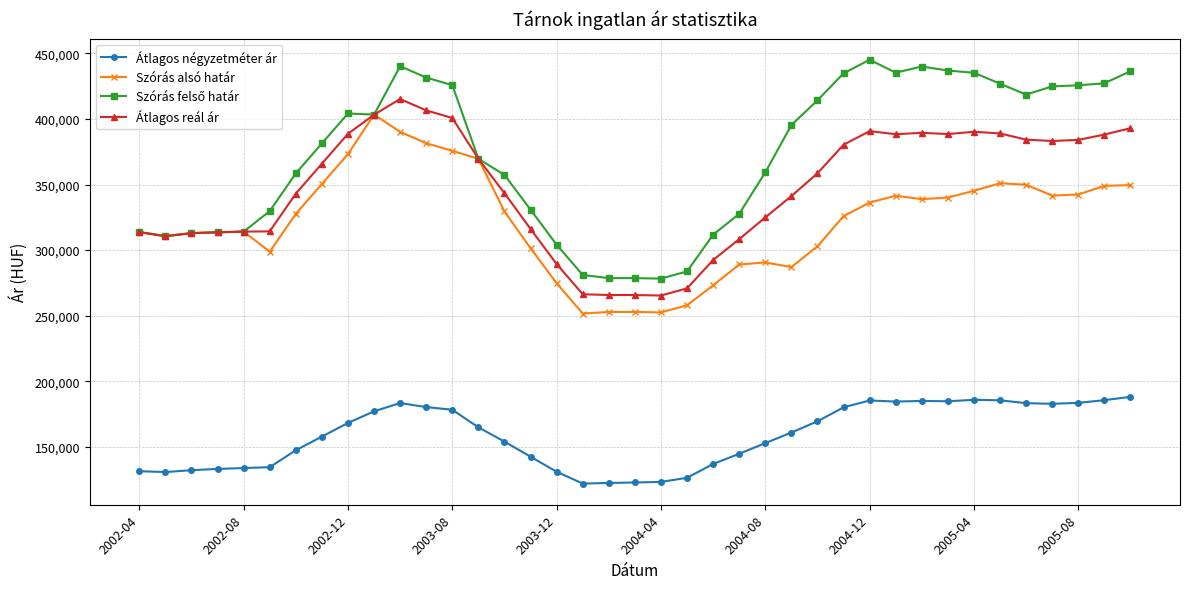

True or false: Átlagos reál ár and Átlagos négyzetméter ár cross at least once.

False